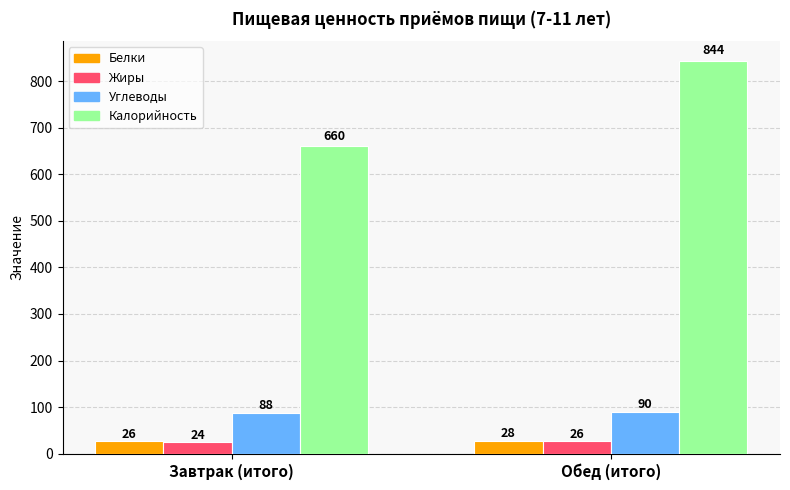

Reading right to left, extract all data points from this chart.

Белки: Обед (итого)=28	Завтрак (итого)=26
Жиры: Обед (итого)=26	Завтрак (итого)=24
Углеводы: Обед (итого)=90	Завтрак (итого)=88
Калорийность: Обед (итого)=844	Завтрак (итого)=660